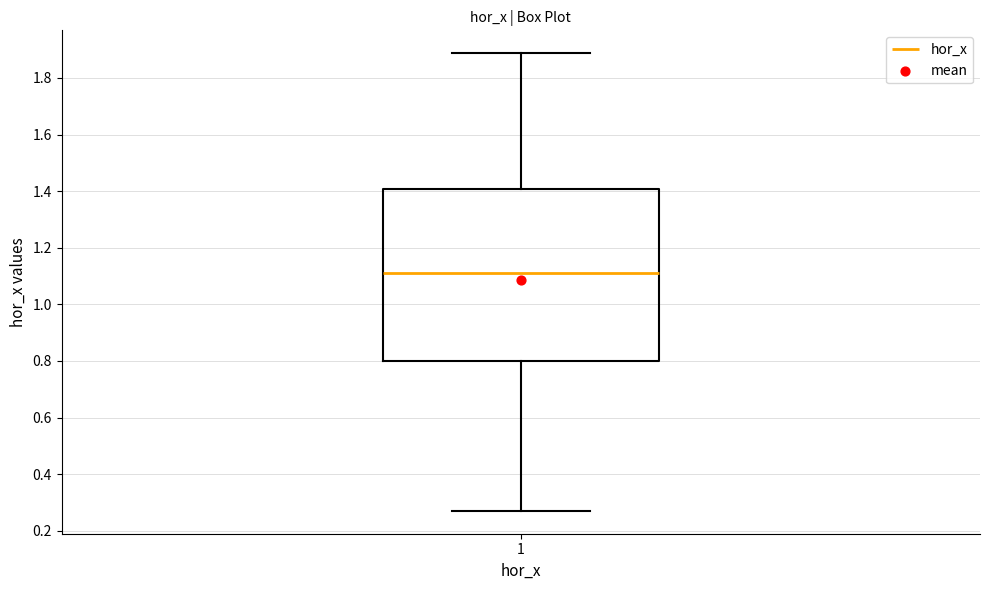

Read this box plot against the y-axis: the position of the median line, the range covered by the box, and the ends of both whiskers. The values are not printed on the chart, so give them approximately, as read against the axis.

median 1.12, box 0.80 to 1.40, whiskers 0.28 to 1.88